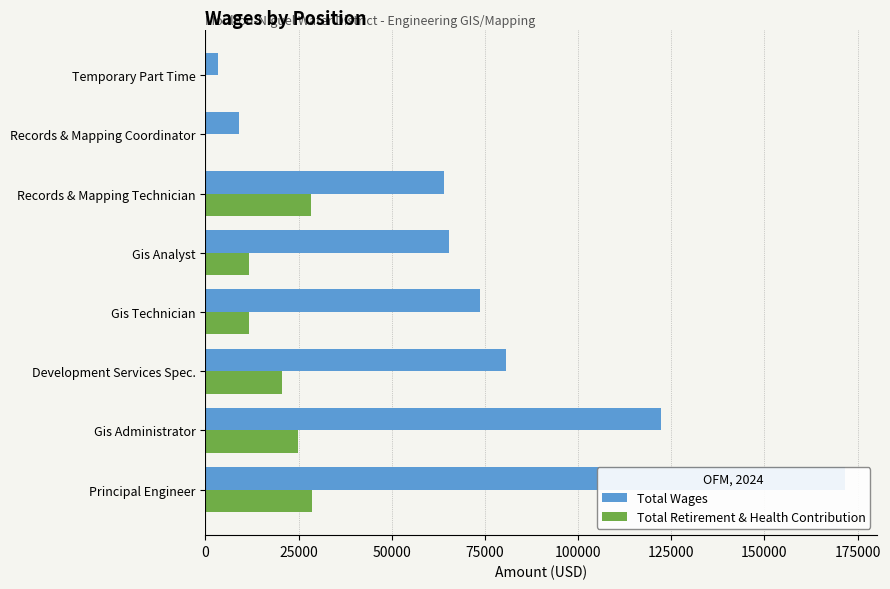

How many data points in Total Retirement & Health Contribution are above 20499?

3